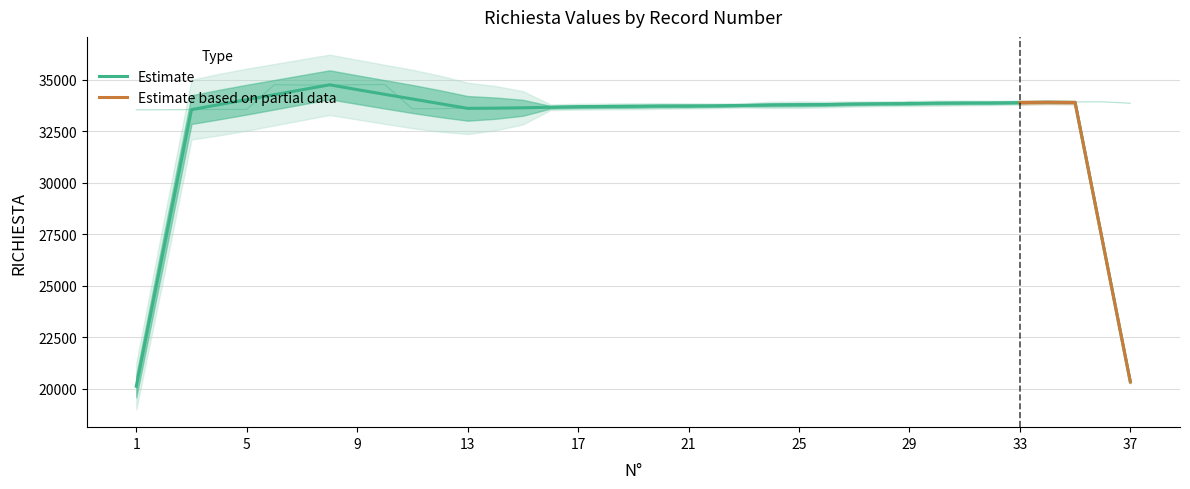

What is the change in value from 7 to 22?

-981